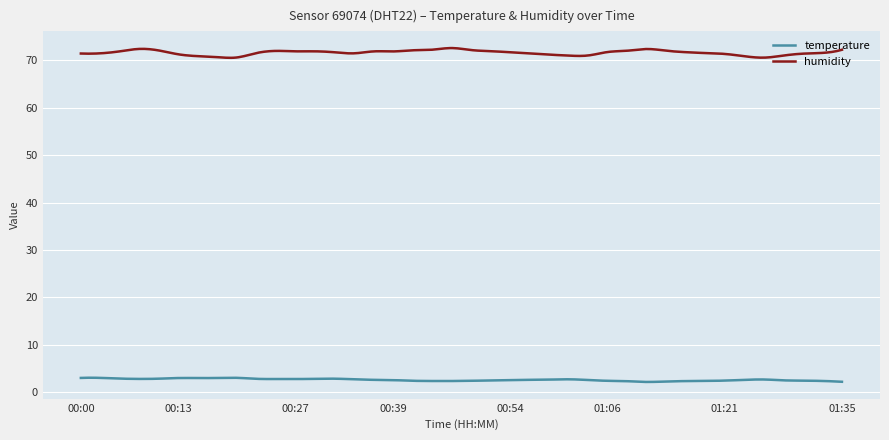

In humidity, how many points are higher than both neighbors (excluding endpoints)?

6